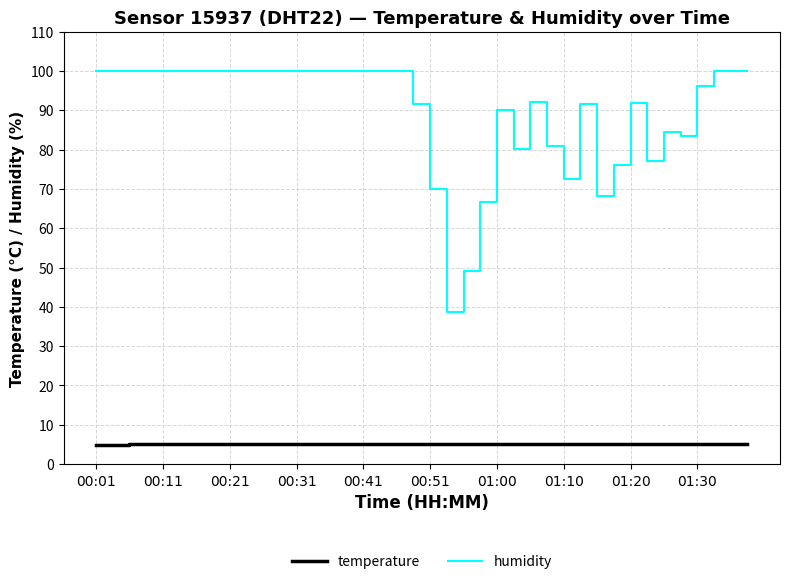

True or false: temperature and humidity intersect in this chart.

False